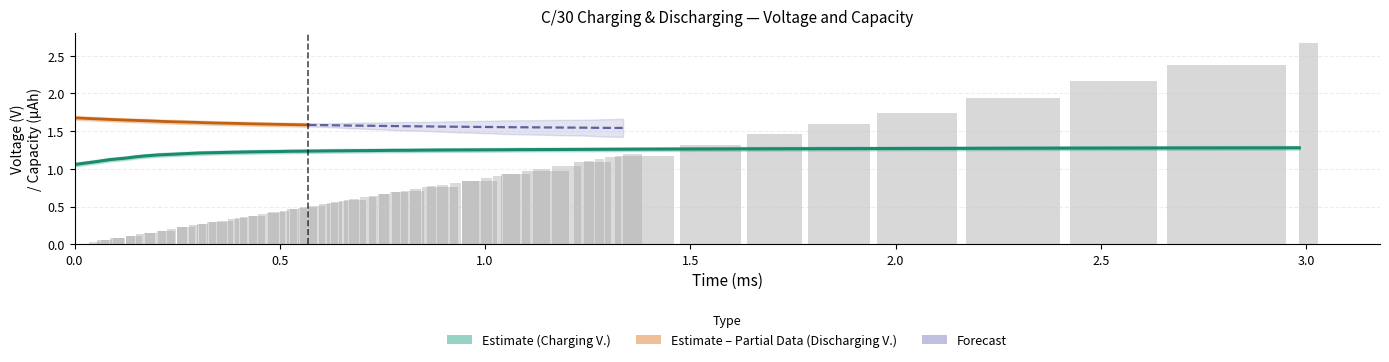

How many distinct data groups are displayed?

3